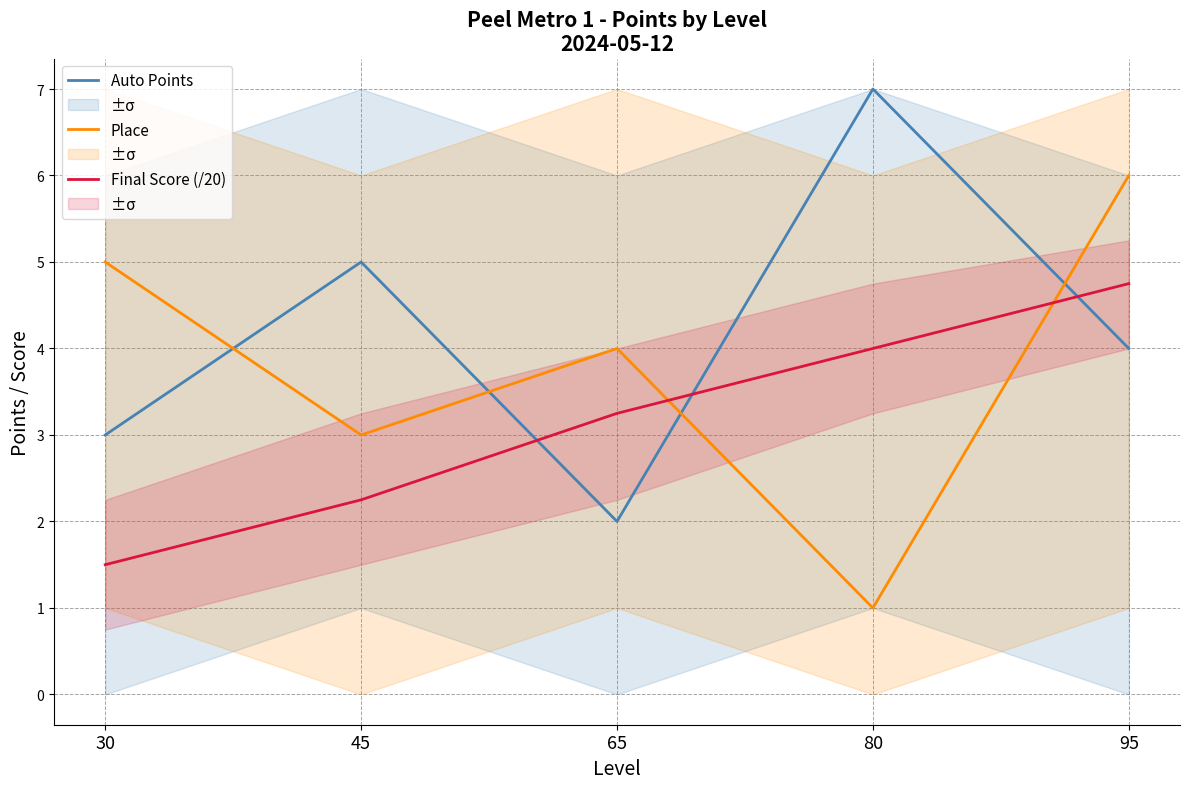

Which category has the highest value in the Final Score (/20) series?

95